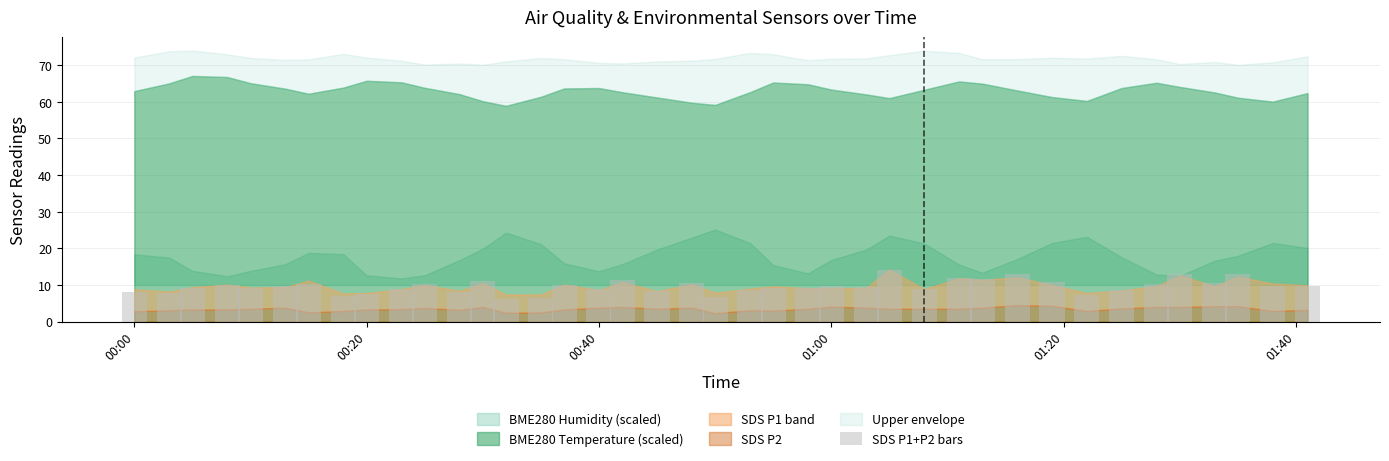

What is the value of the 7th bar from the left?

10.2